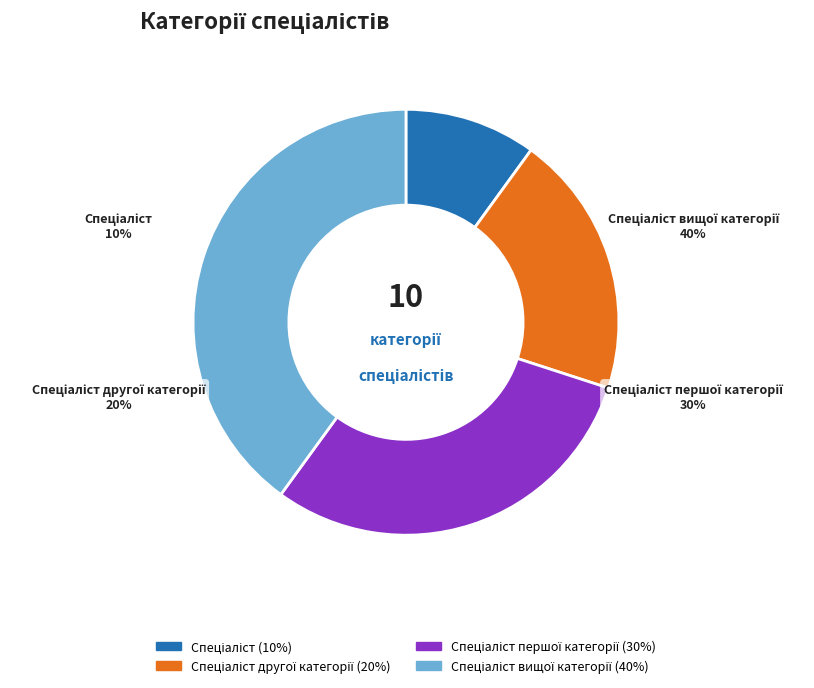

What is the ratio of the value at Спеціаліст вищої категорії to the value at Спеціаліст другої категорії?

2.0